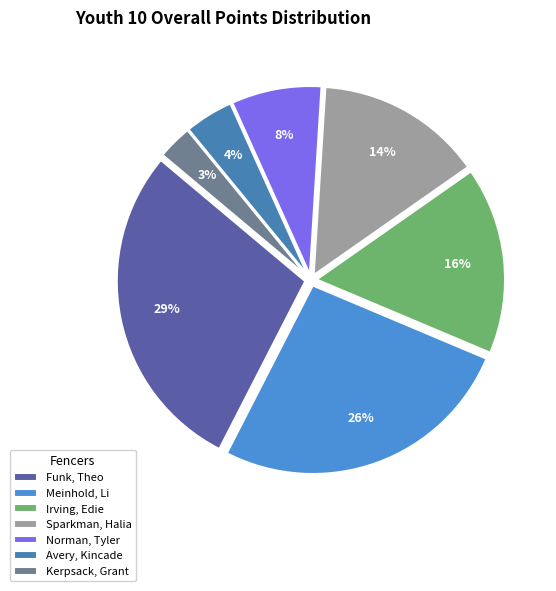

How many slices are in this pie chart?

7